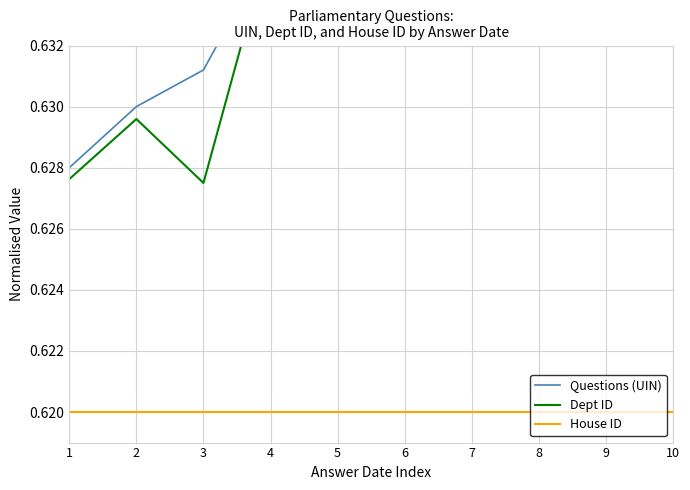

True or false: Dept ID has a value of 1.1 at 5.

False